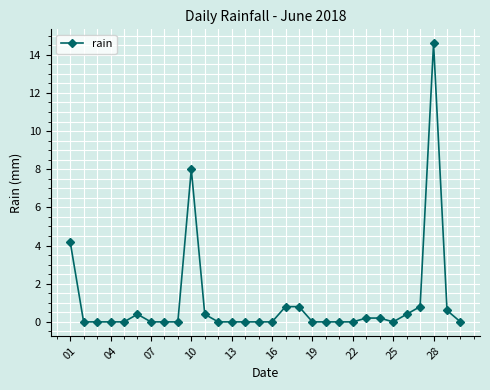

What is the value of the 10th point from the left?

8.0